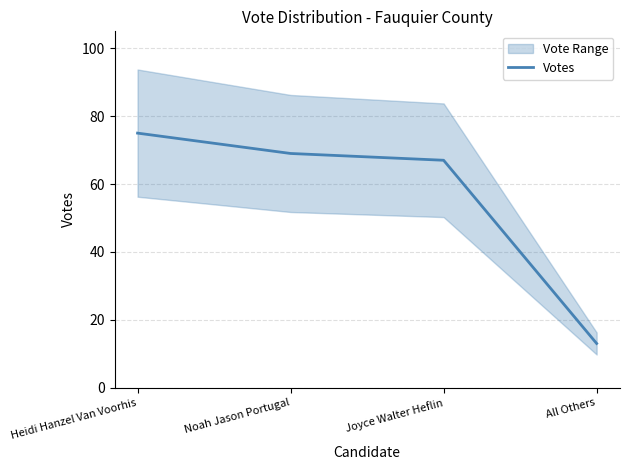

Which category has the lowest value across all series?

All Others